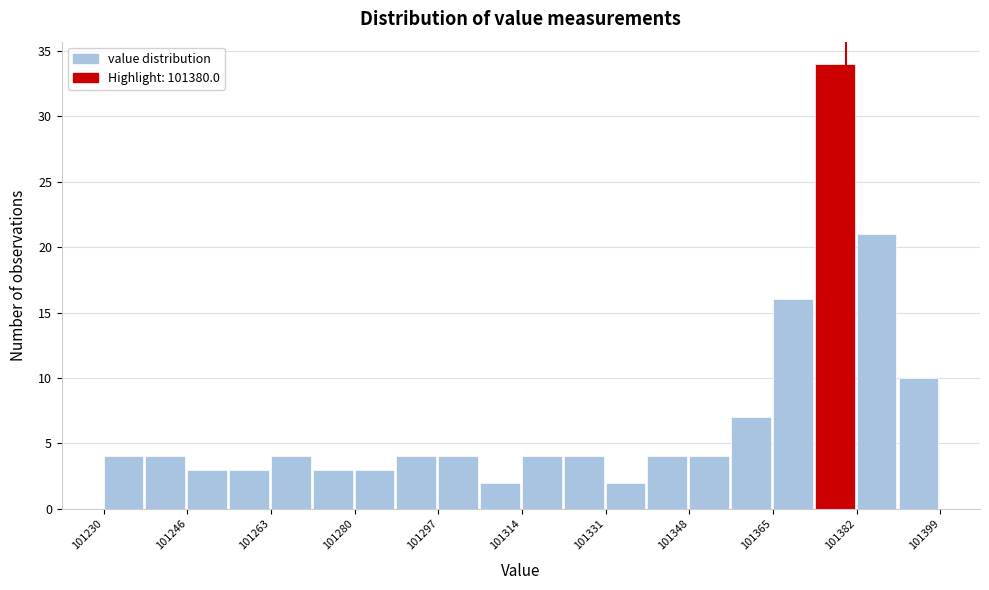

Over which range of the x-axis is the bar tallest?

101374 to 101382